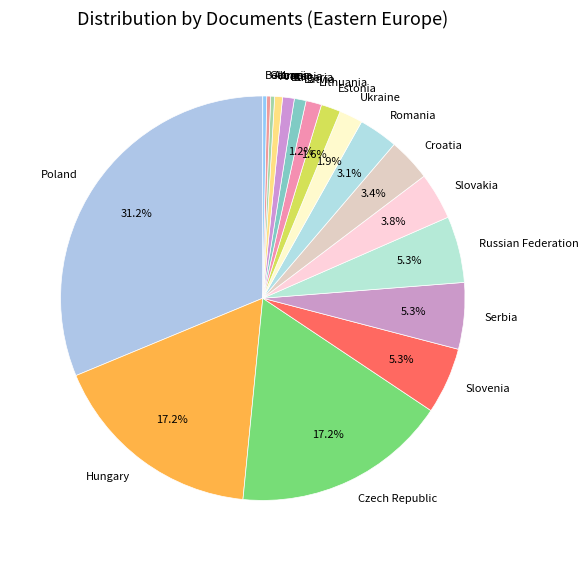

How many slices are in this pie chart?

18